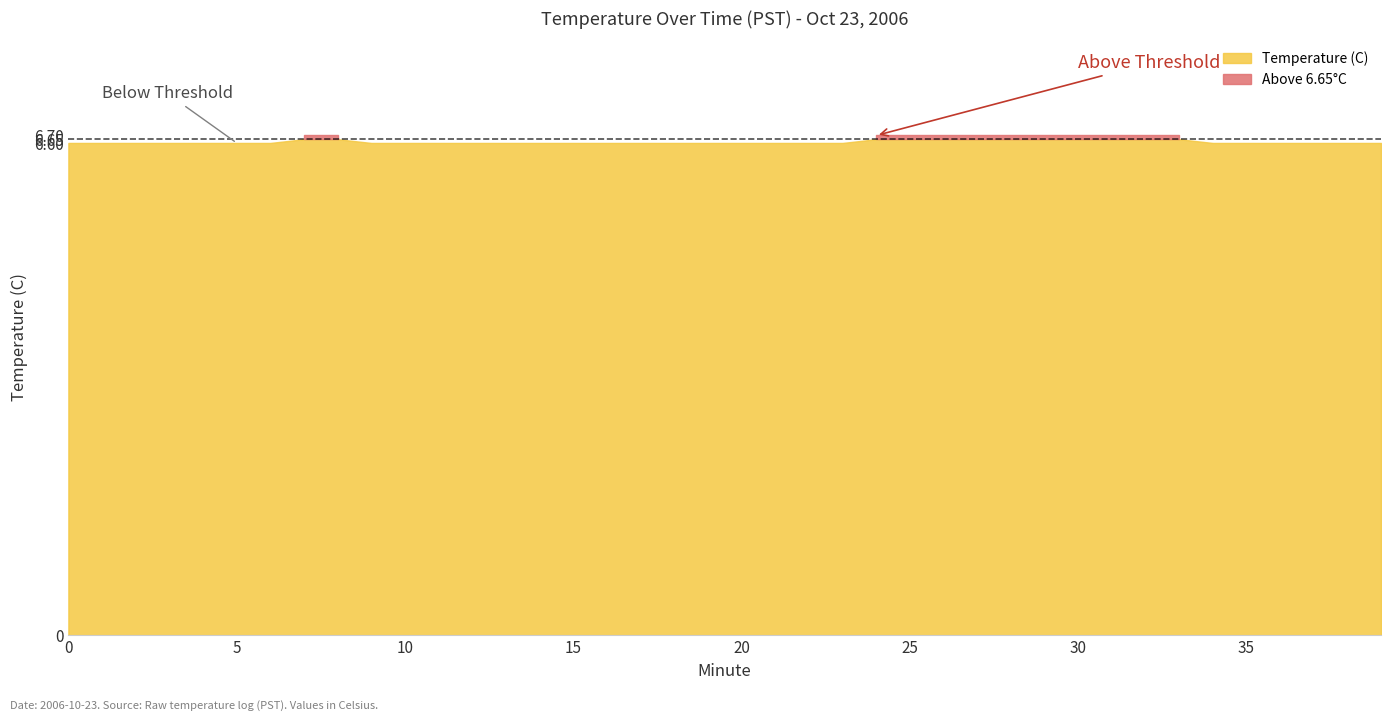

List the labels in order of value, smallest first.

0, 1, 2, 3, 4, 5, 6, 9, 10, 11, 12, 13, 14, 15, 16, 17, 18, 19, 20, 21, 22, 23, 34, 35, 36, 37, 38, 39, 7, 8, 24, 25, 26, 27, 28, 29, 30, 31, 32, 33